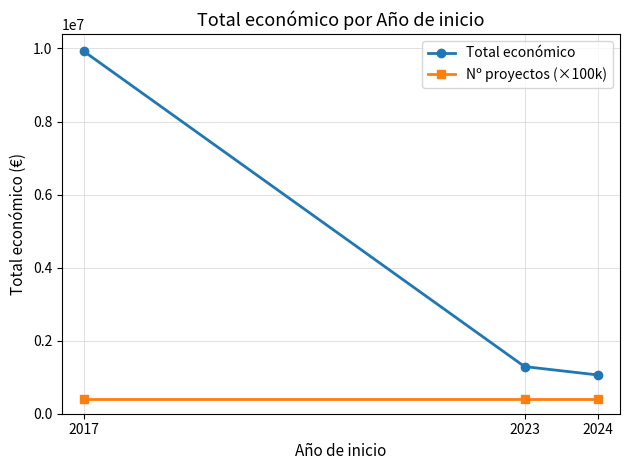

Reading left to right, extract all data points from this chart.

Total económico: 9921143	1290689	1061015
Nº proyectos (×100k): 400000	400000	400000